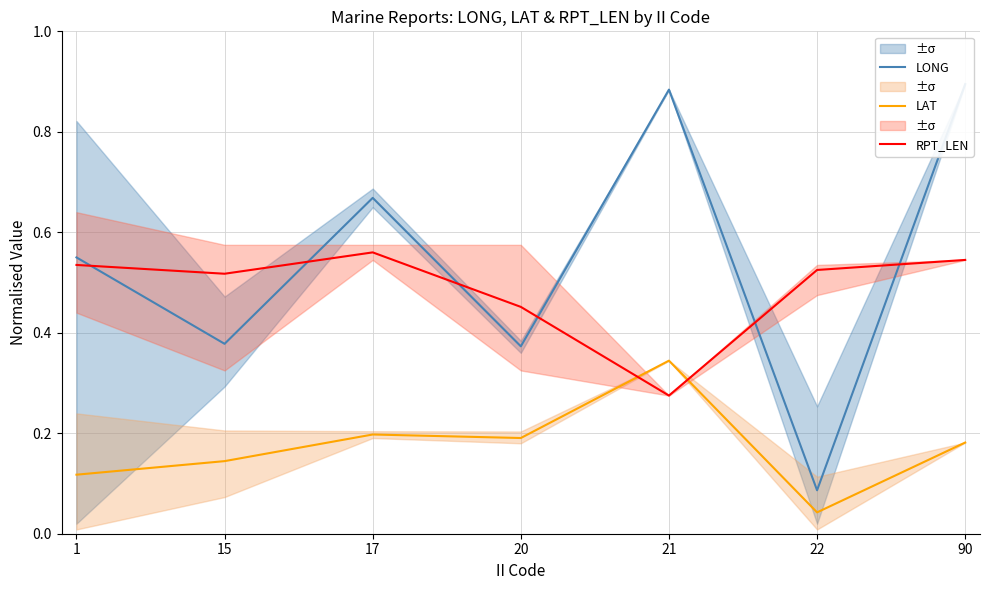

Reading left to right, list all the values displayed in this chart.

LONG: 0.6	0.4	0.7	0.4	0.9	0.1	0.9
LAT: 0.1	0.1	0.2	0.2	0.3	0.0	0.2
RPT_LEN: 0.5	0.5	0.6	0.5	0.3	0.5	0.5